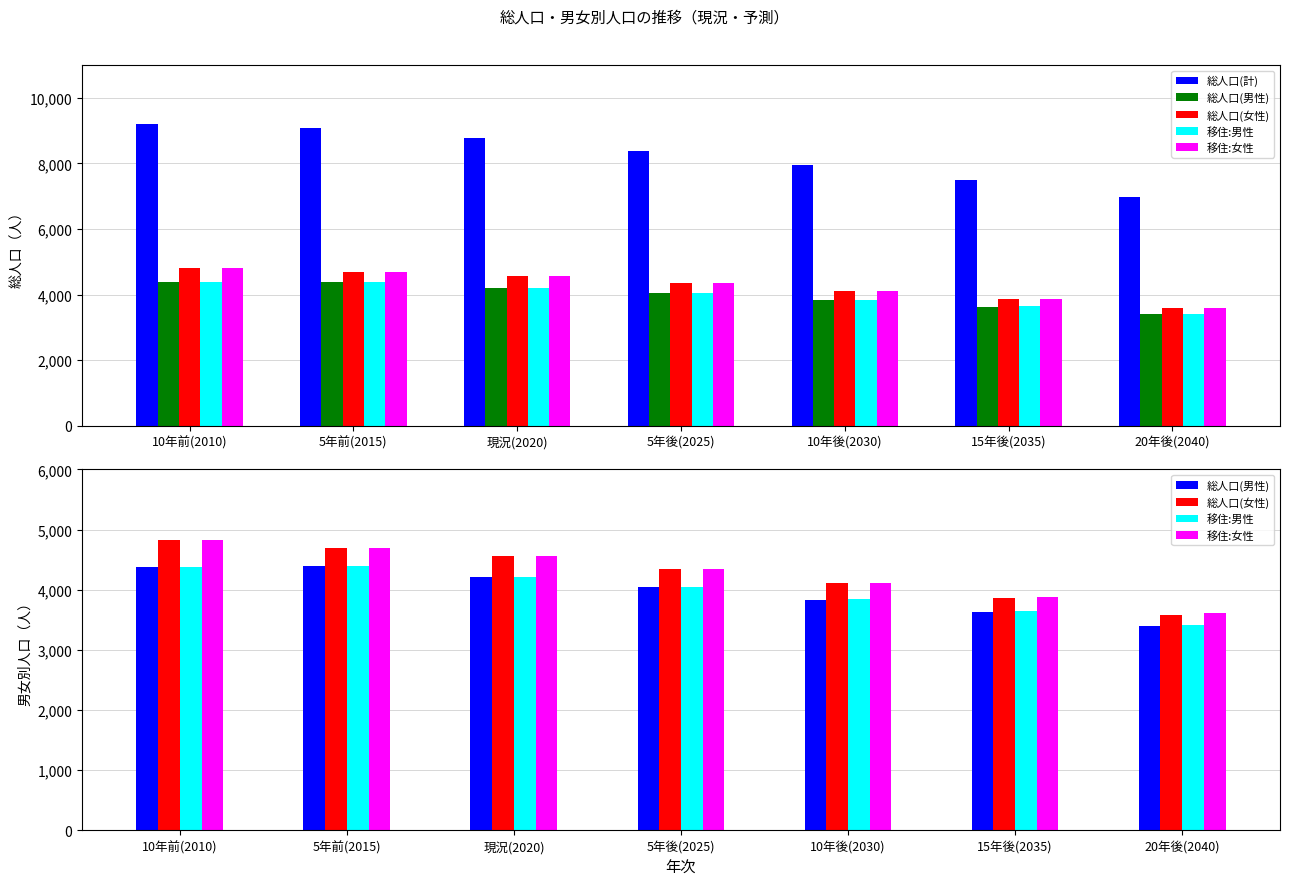

Reading left to right, transcribe all the data shown in this chart.

総人口(計): 9196	9082	8760	8383	7943	7483	6979
総人口(男性): 4375	4390	4204	4038	3834	3626	3395
総人口(女性): 4821	4692	4556	4345	4109	3857	3584
移住:男性: 4375	4390	4204	4042	3843	3641	3413
移住:女性: 4821	4692	4556	4350	4120	3874	3607